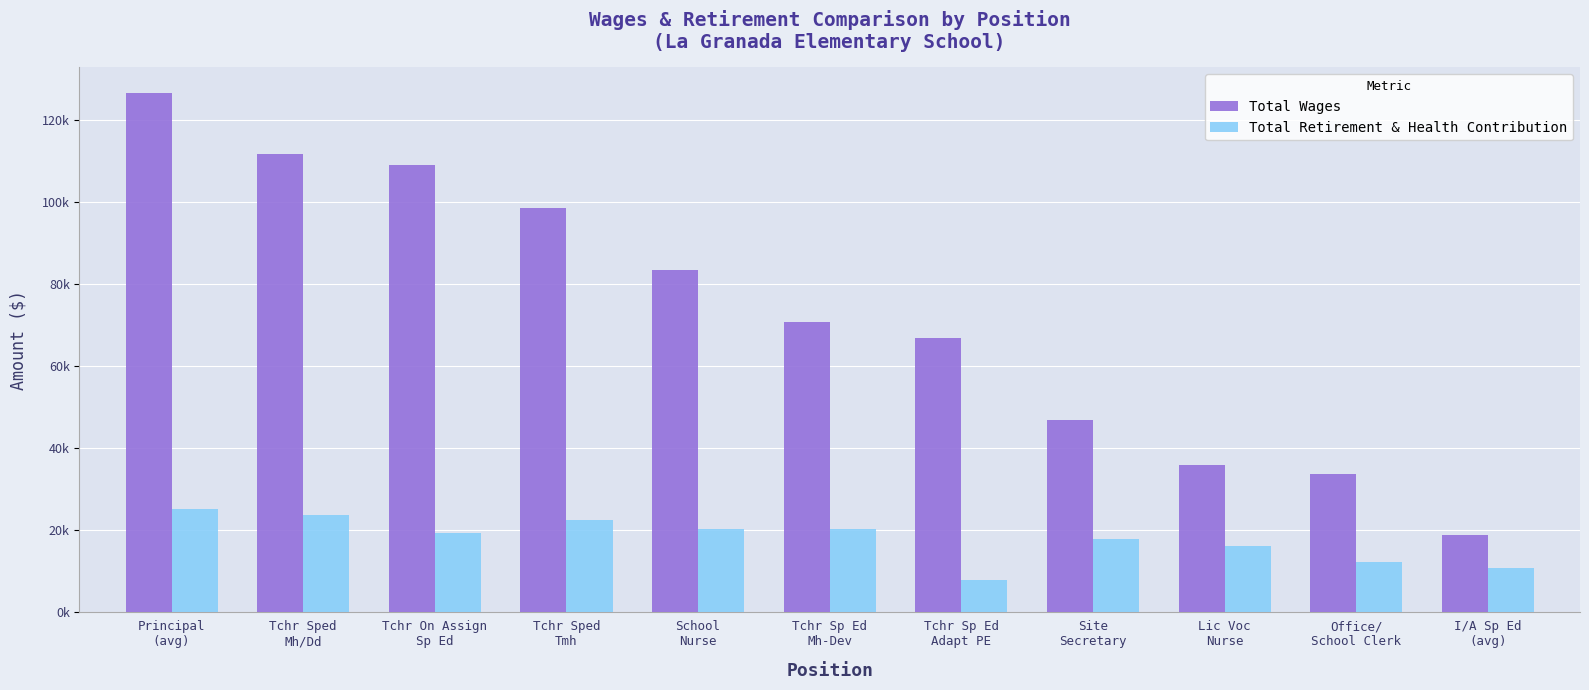

Which series has the widest spread of values?

Total Wages